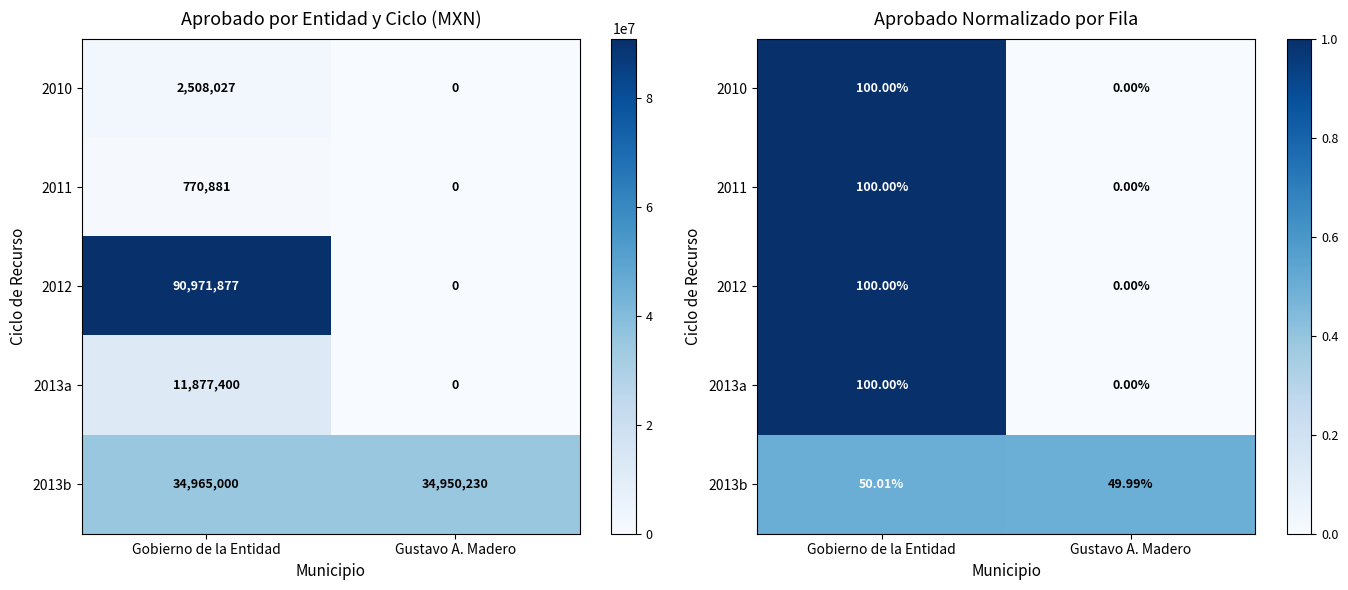

Is it true that 2013b equals 0.8 at Gustavo A. Madero?

False